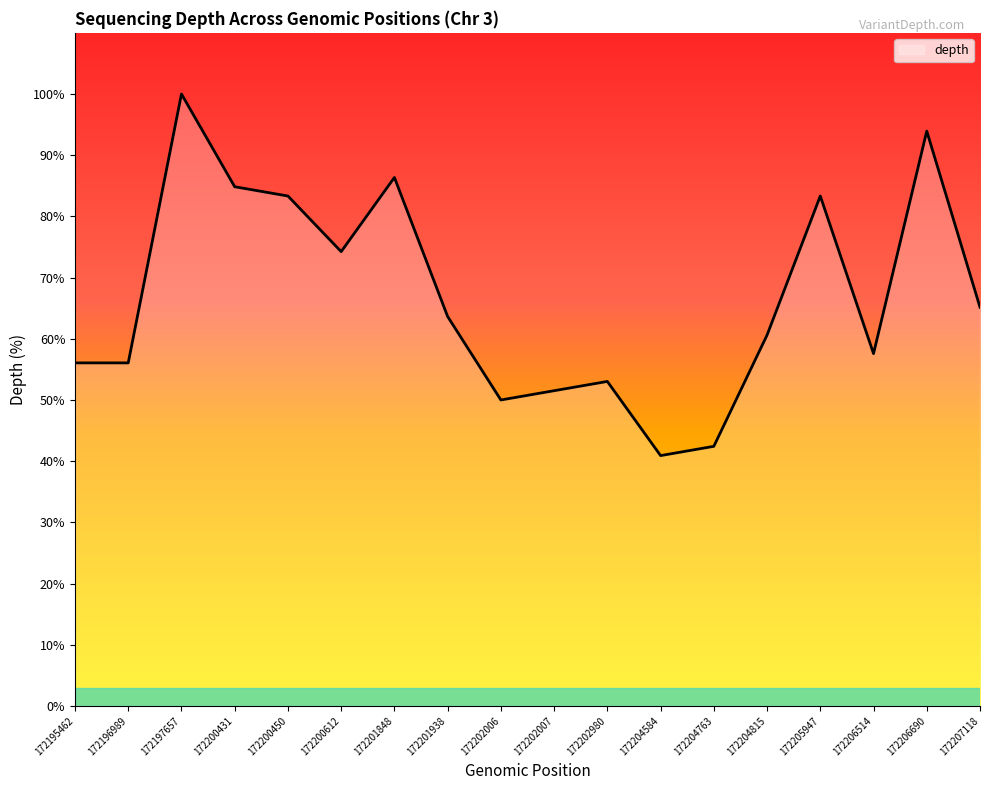

At which category does the data reach its first local peak?

172197657